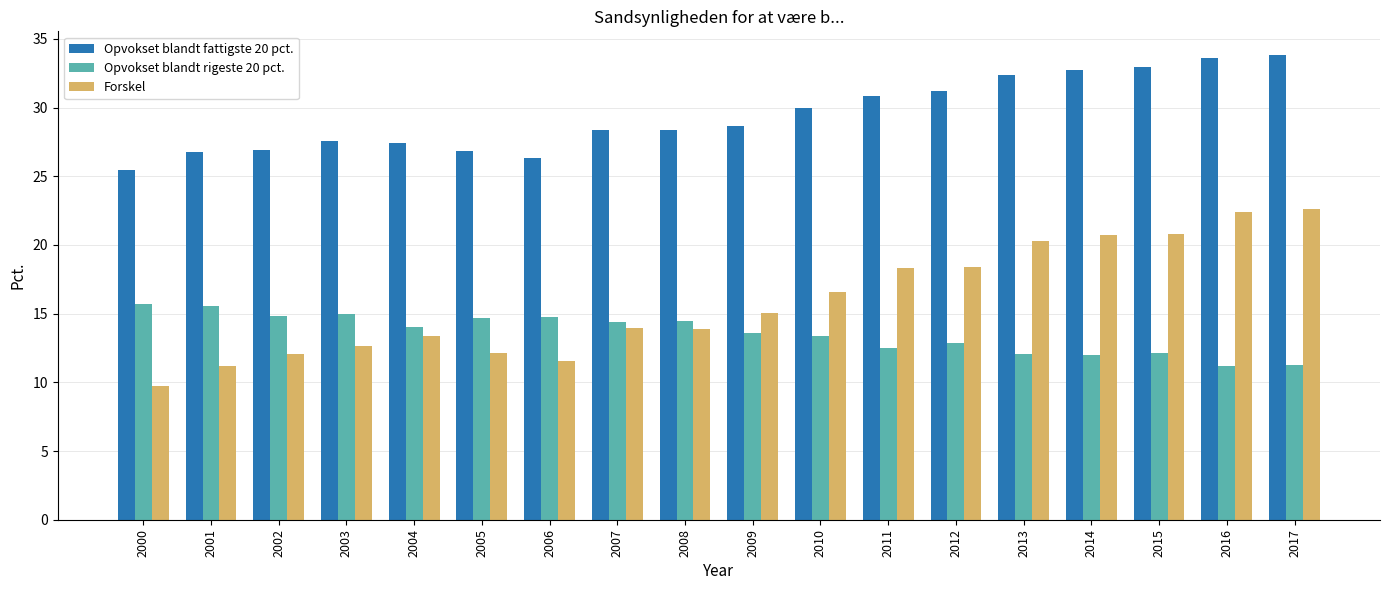

How many series are shown in this chart?

3